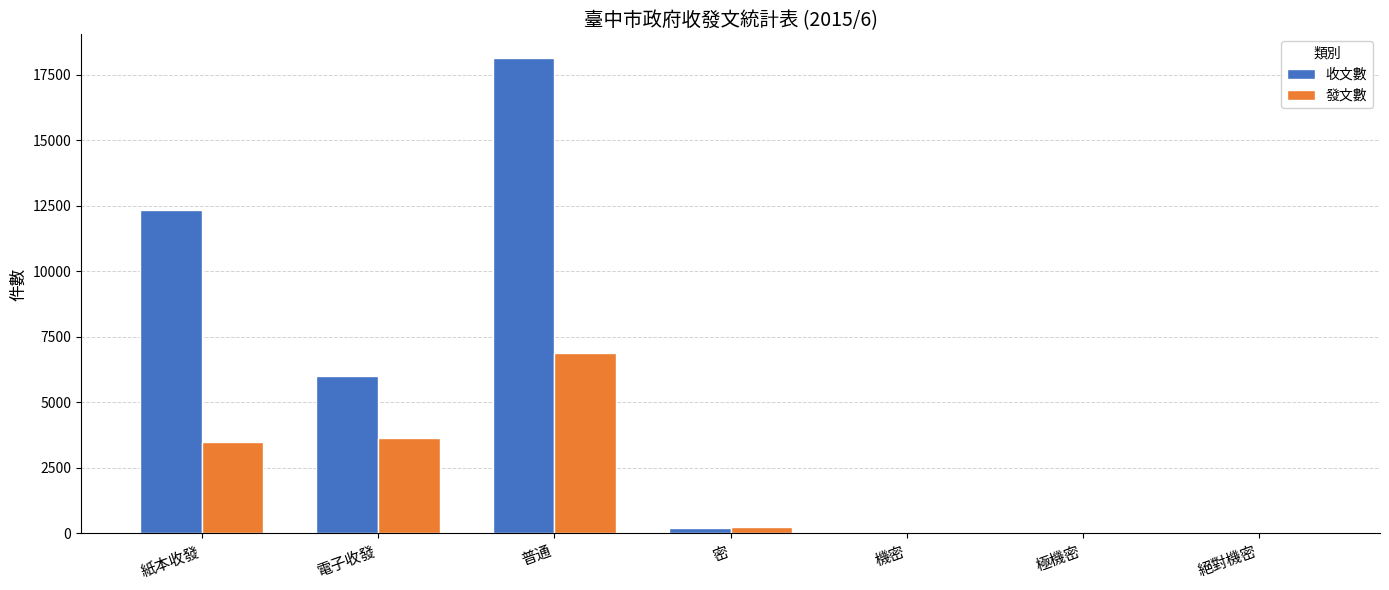

Is it true that 發文數 equals 0 at 機密?

True